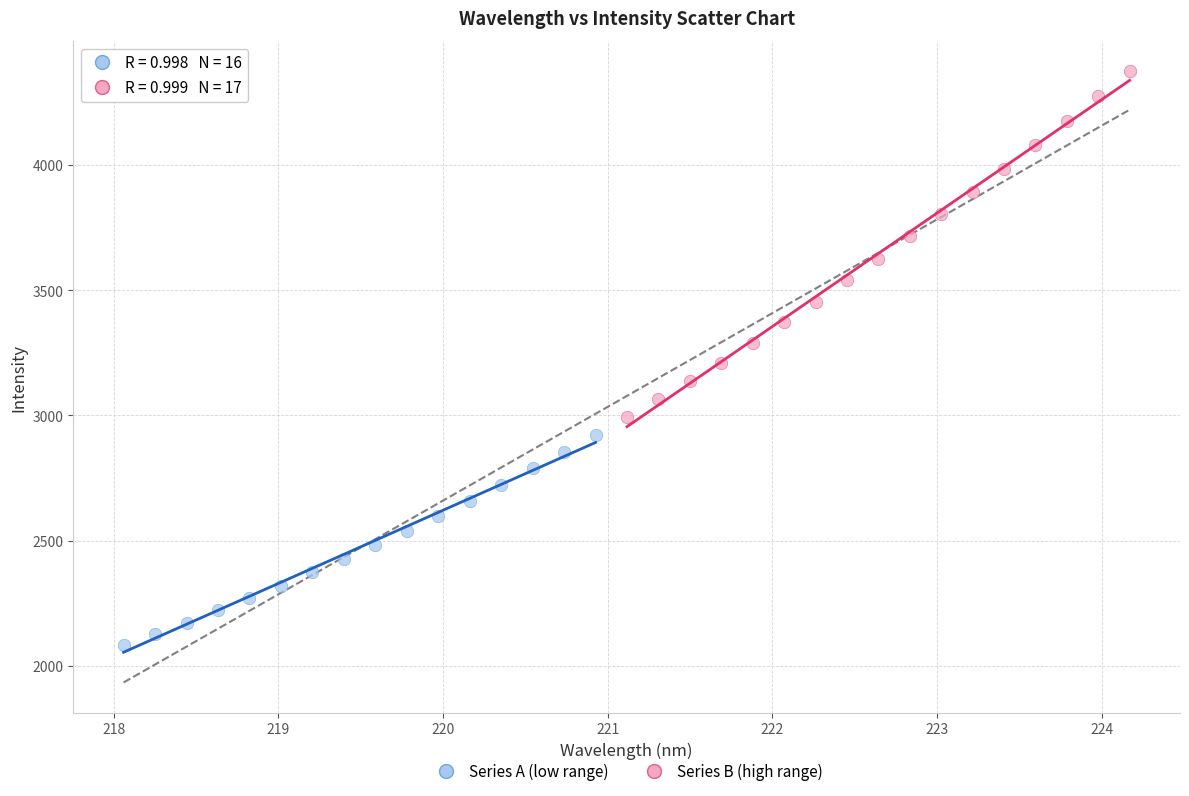

Which series has the widest spread of Y values?

Series B (high range)